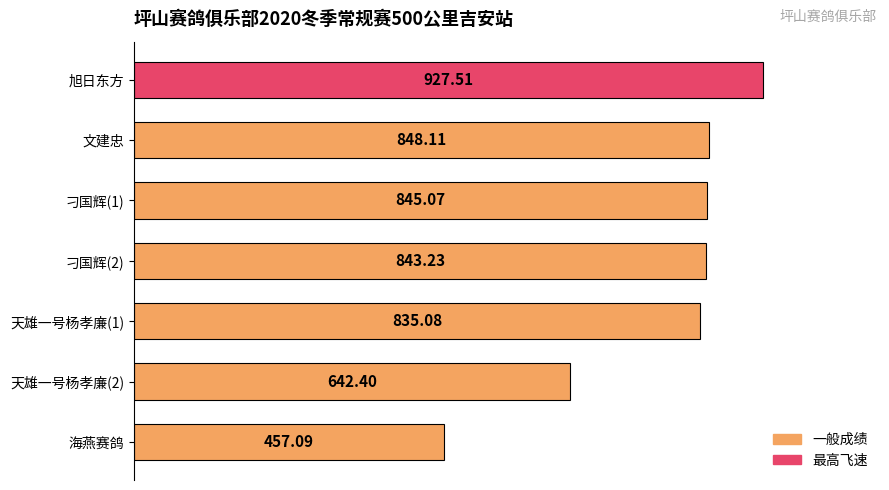

At which label is the value closest to 692?

天雄一号杨孝廉(2)